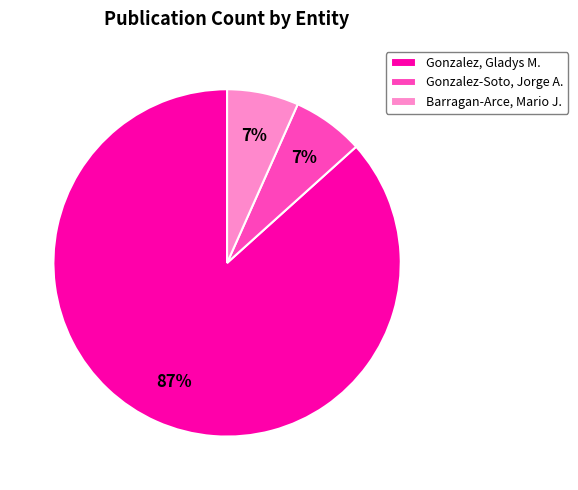

Do Barragan-Arce, Mario J. and Gonzalez-Soto, Jorge A. together represent more than half of the pie?

No